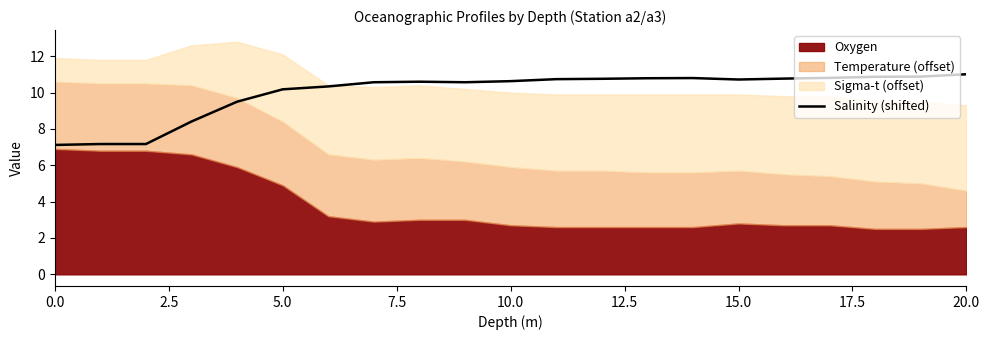

Which category has the highest value across all series?

20